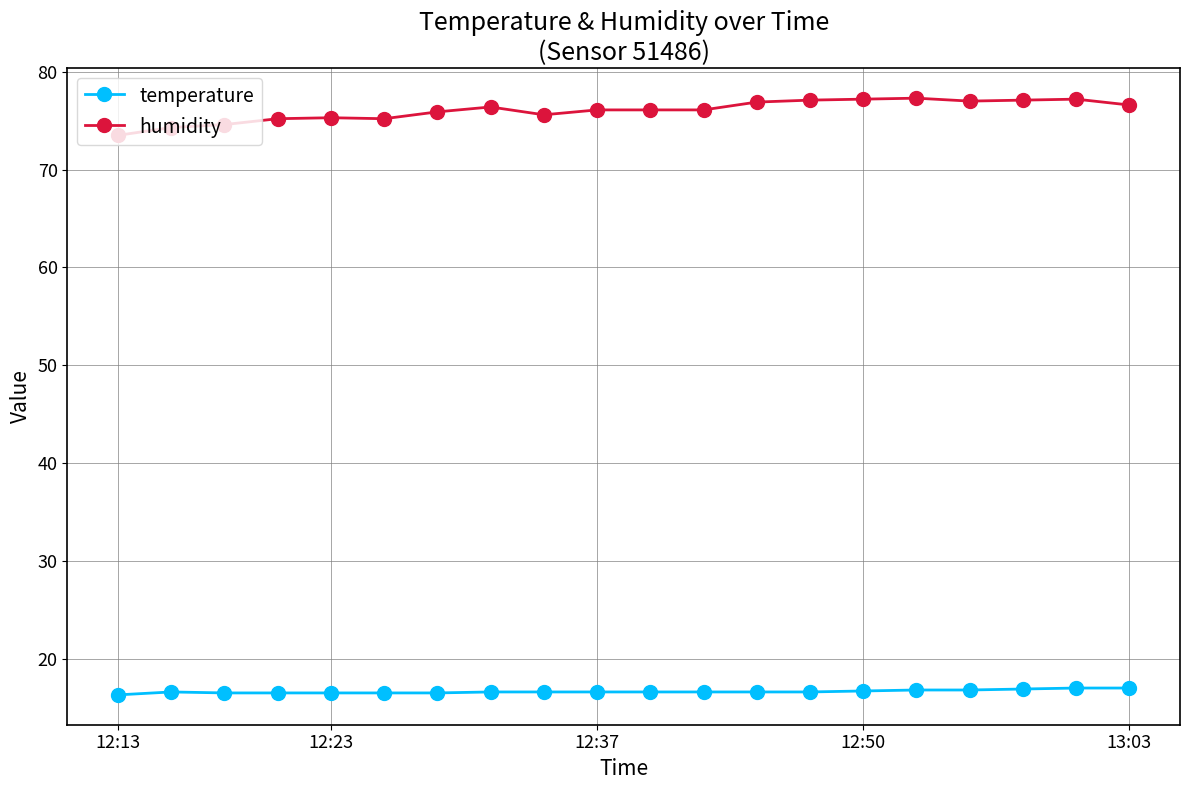

Count the temperature values in the range 16 to 17.

20